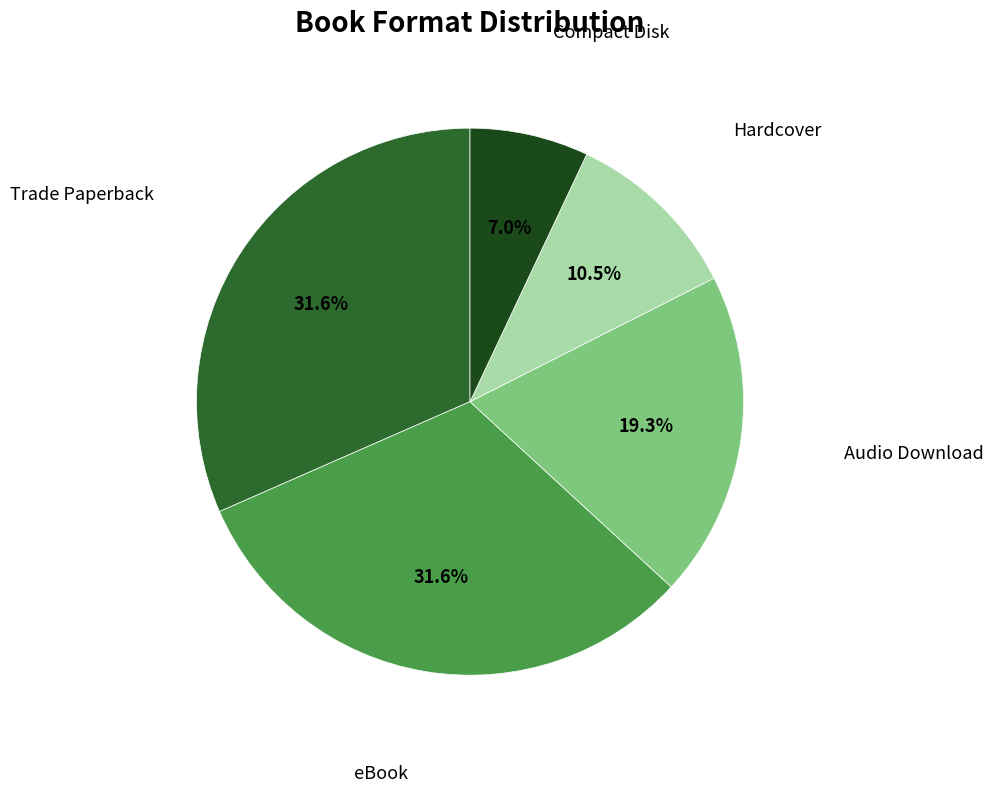

Is there any slice that represents more than half of the pie?

No